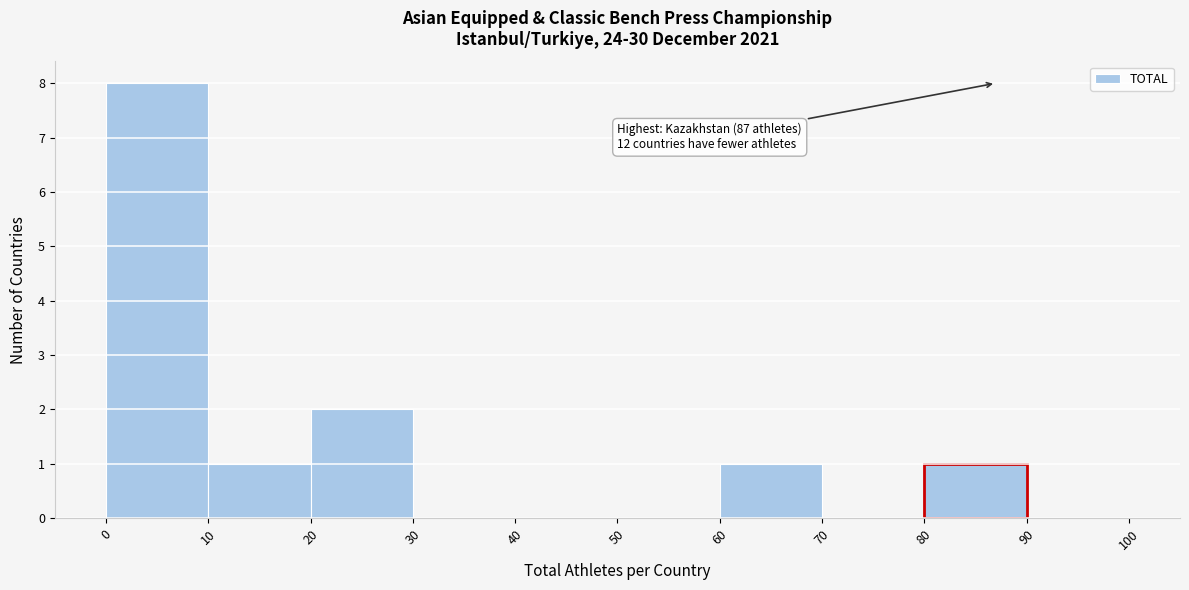

Over which range of the x-axis is the bar tallest?

0 to 10